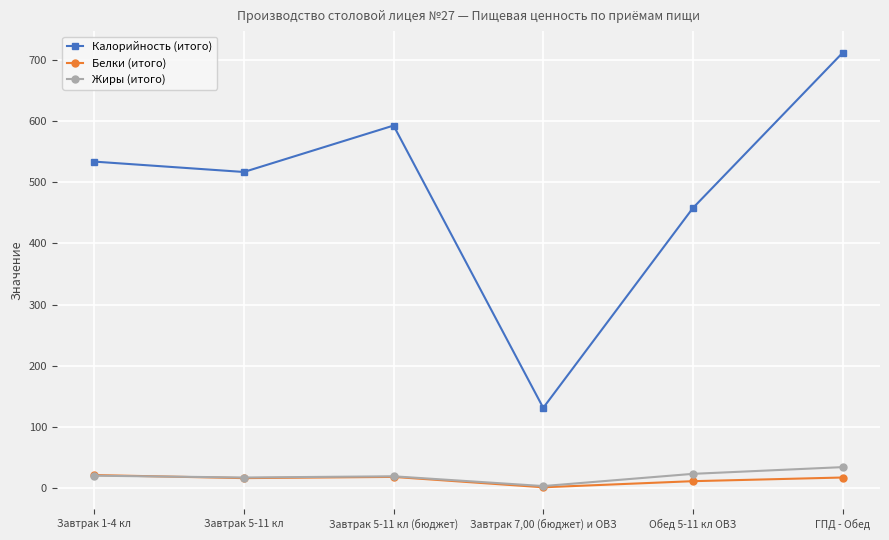

Which series has the largest range (max minus min)?

Калорийность (итого)